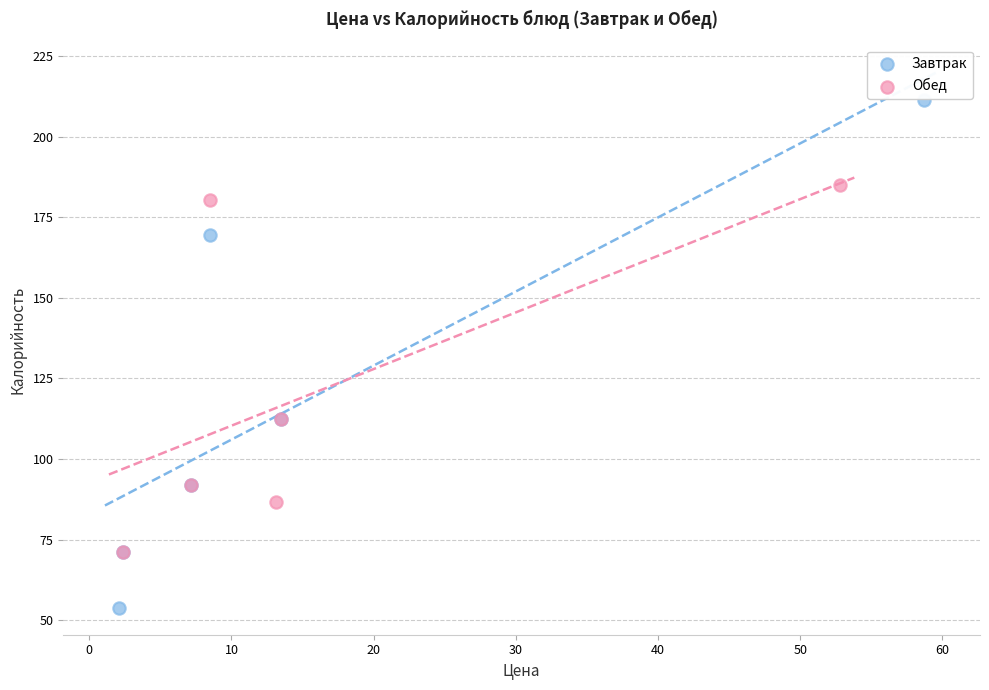

Which series reaches the maximum Y coordinate?

Завтрак